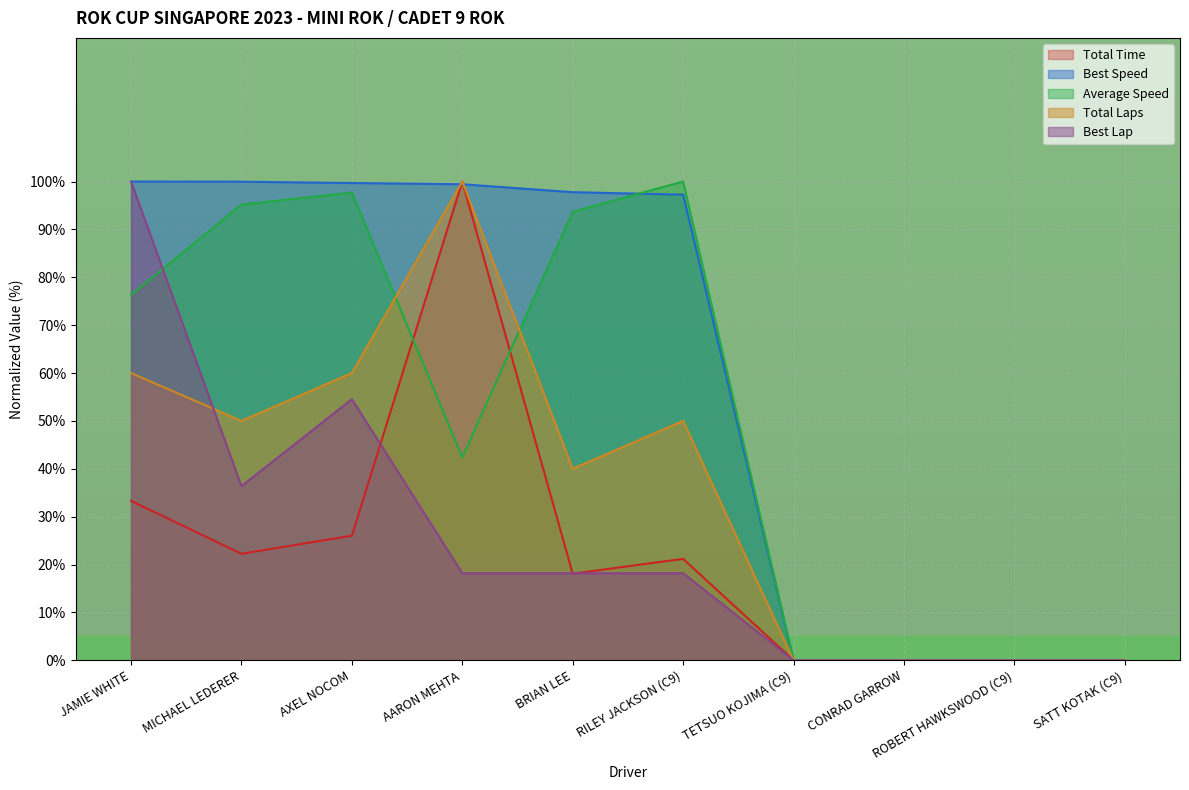

The value of Total Time at AXEL NOCOM is 26.0. True or false?

True